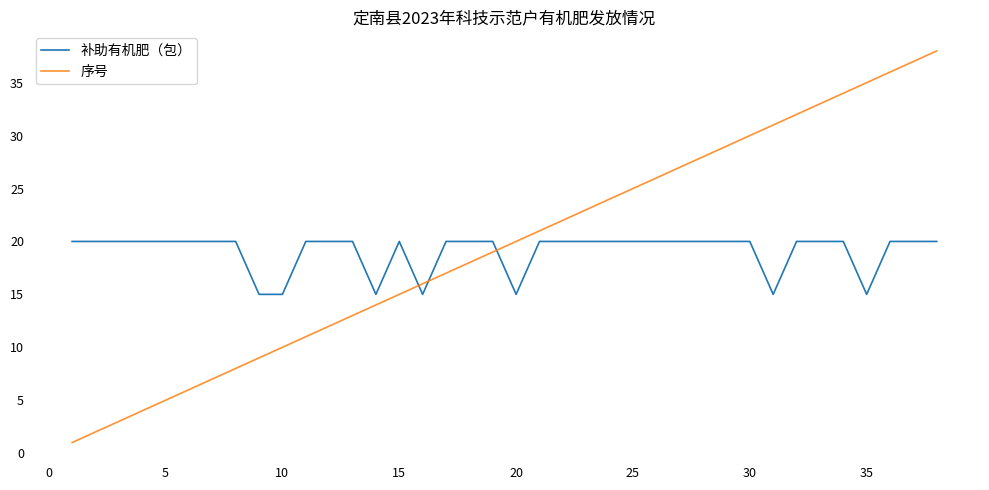

How many intersections are there between 补助有机肥（包） and 序号?

3